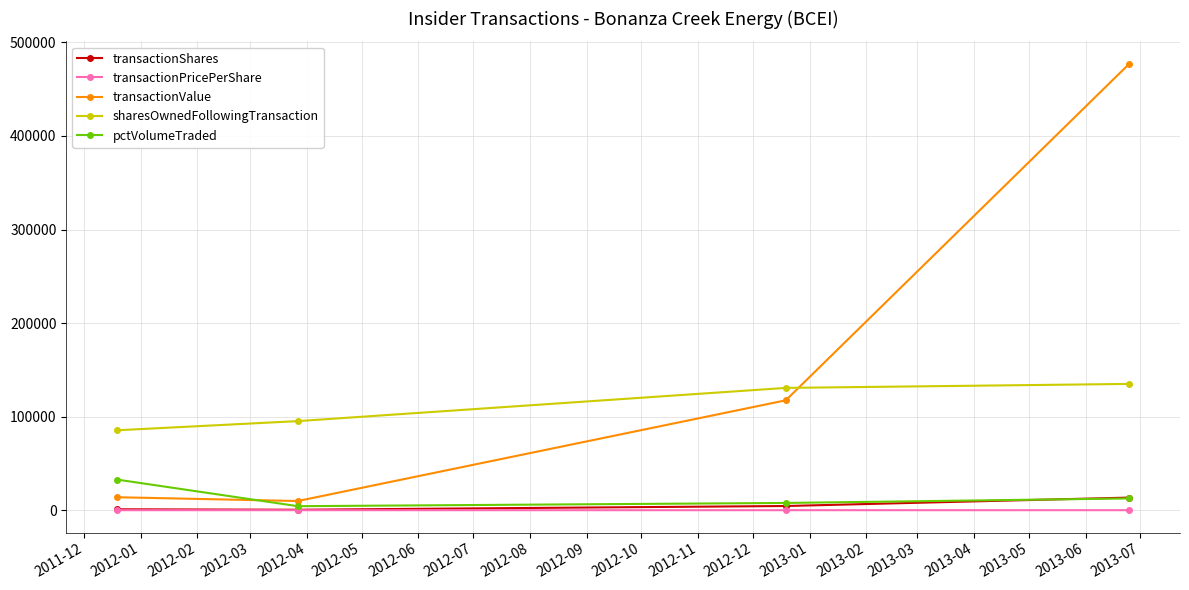

Which series has the largest range (max minus min)?

transactionValue